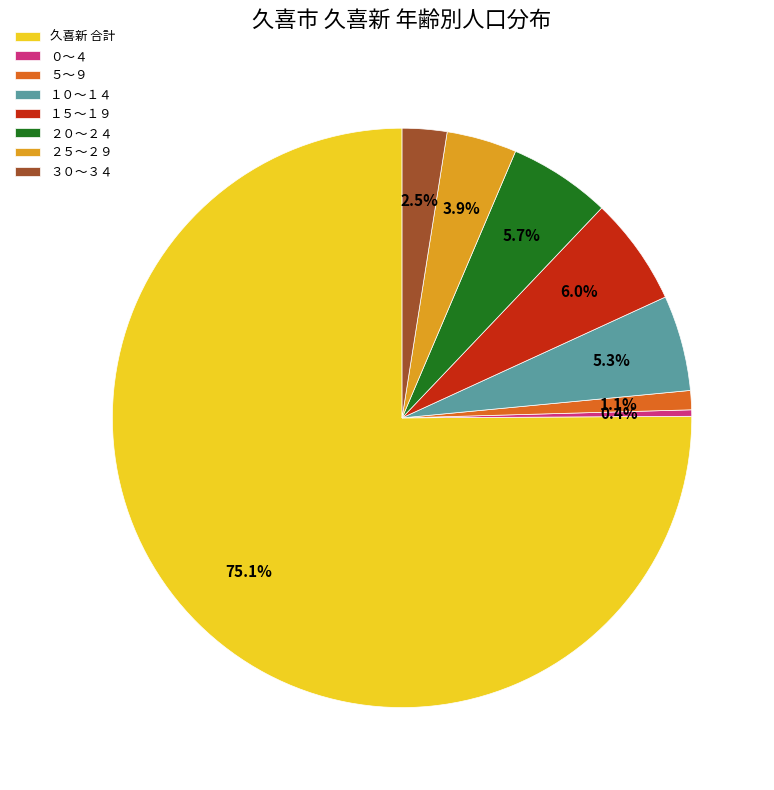

Which slice is the largest?

久喜新 合計